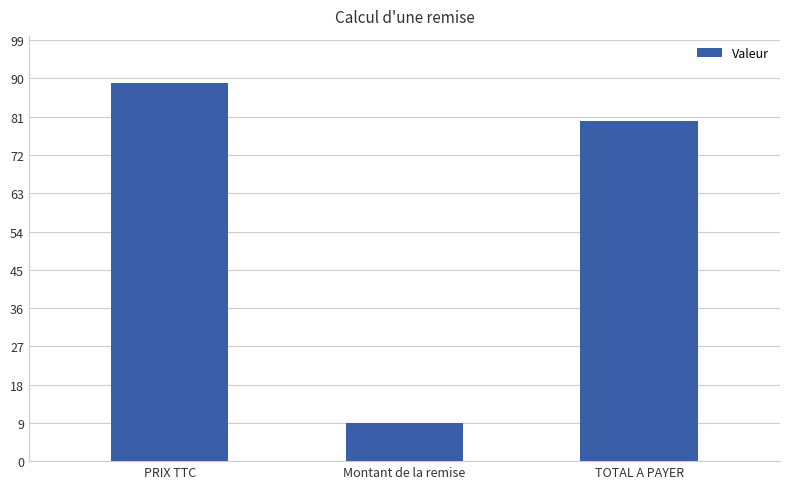

Rank the categories by value from lowest to highest.

Montant de la remise, TOTAL A PAYER, PRIX TTC